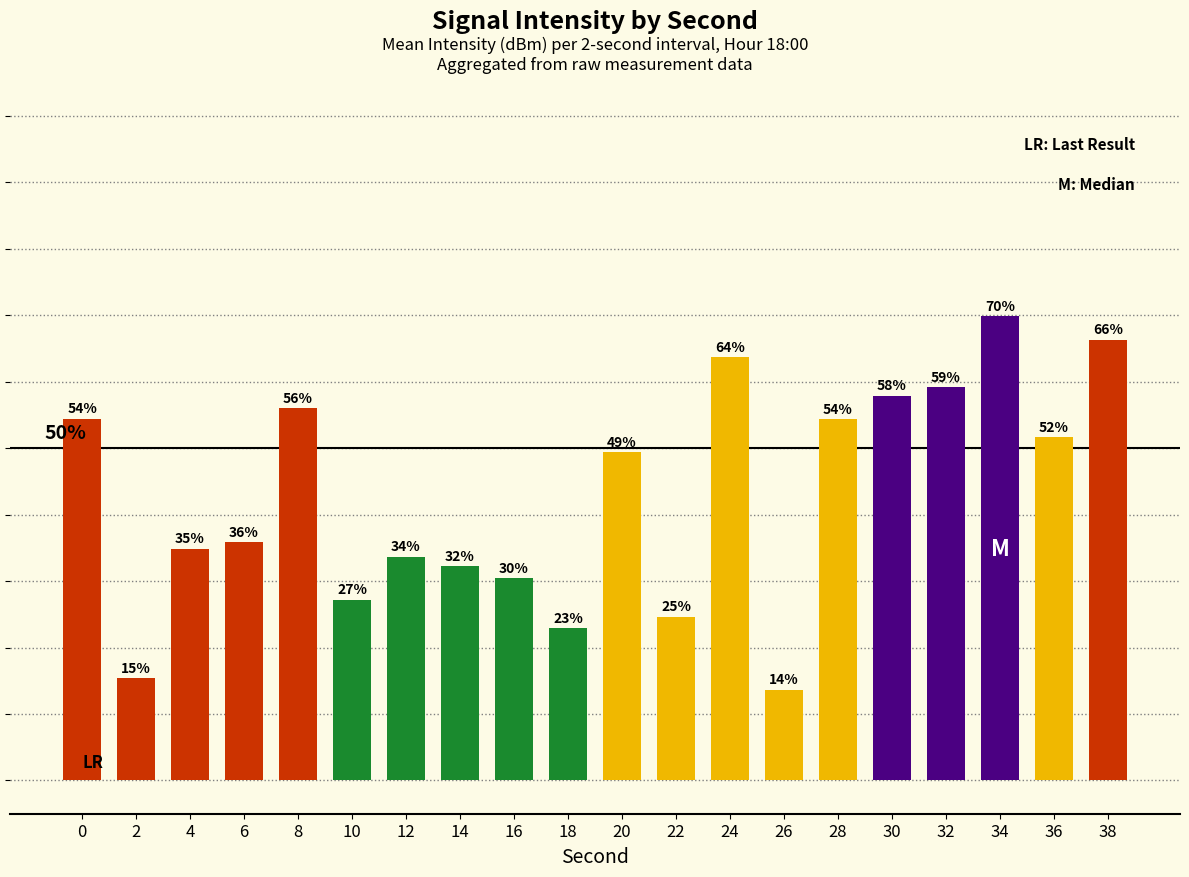

What is the ratio of the value at 18 to the value at 20?

0.5